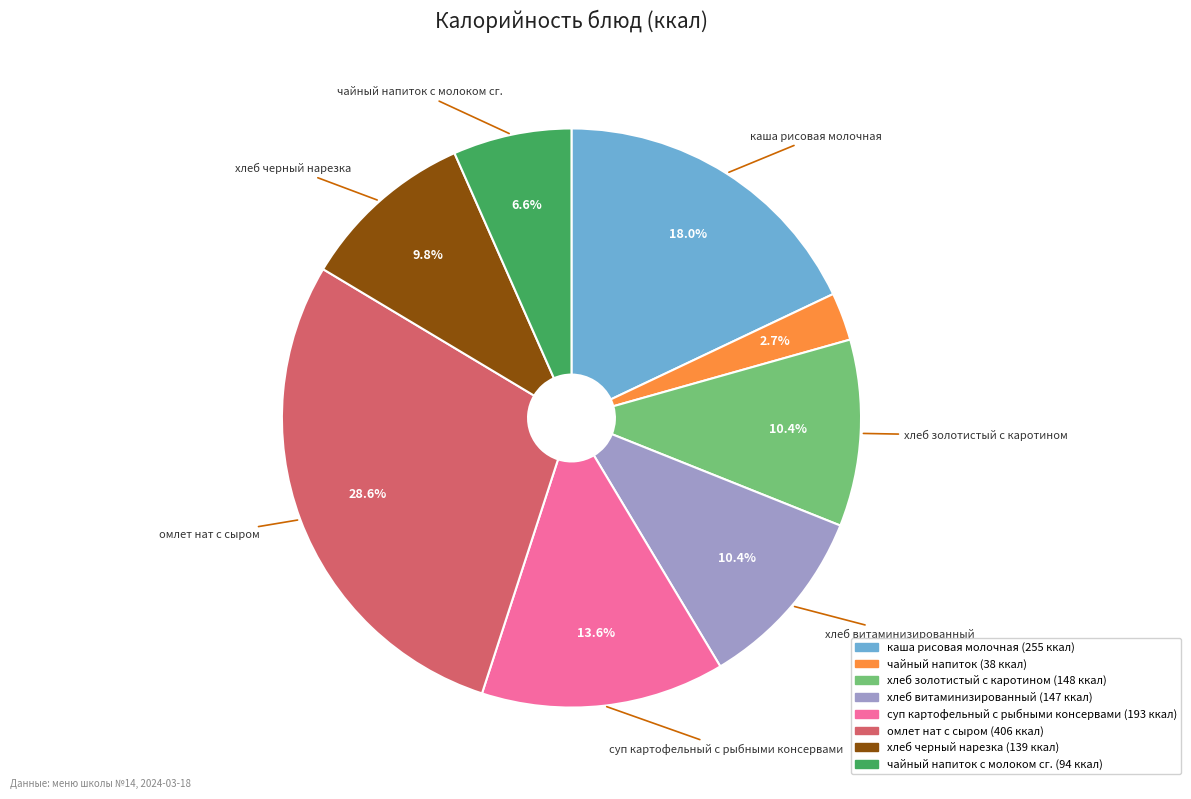

Combined, do чайный напиток с молоком сг. and омлет нат с сыром account for over 50%?

No